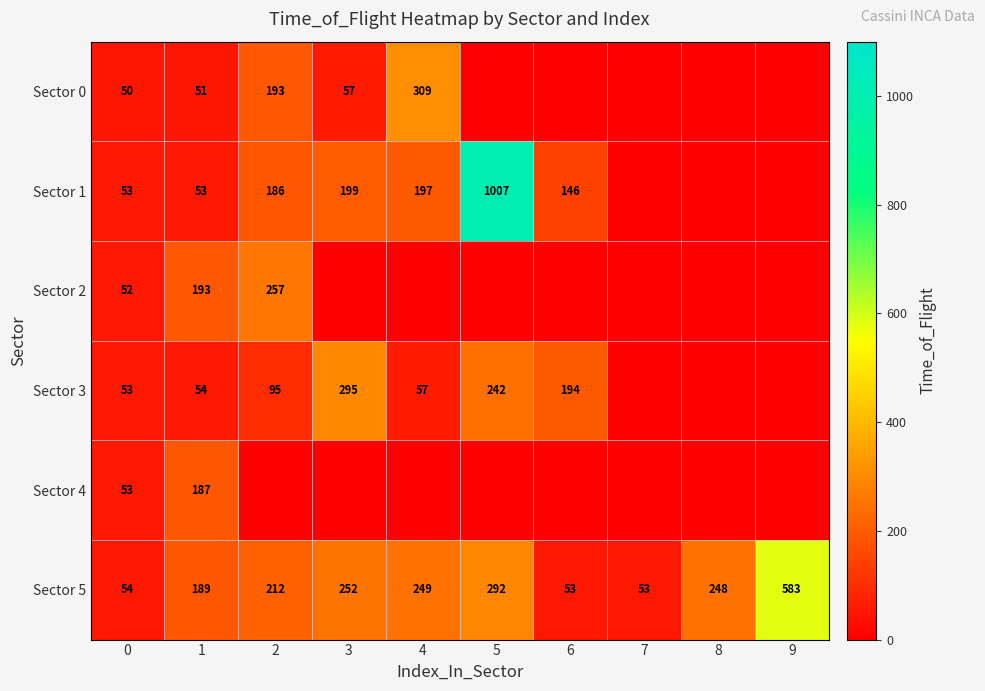

What is the difference between the Sector 5 values at 4 and 0?

195